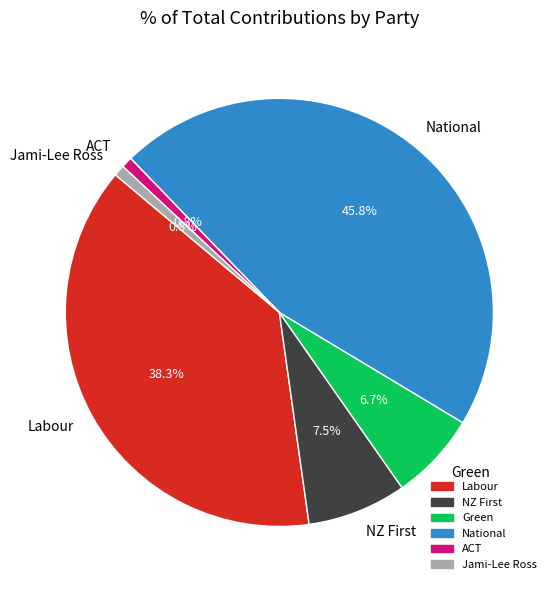

What is the total percentage of Green and Jami-Lee Ross?

7.5%